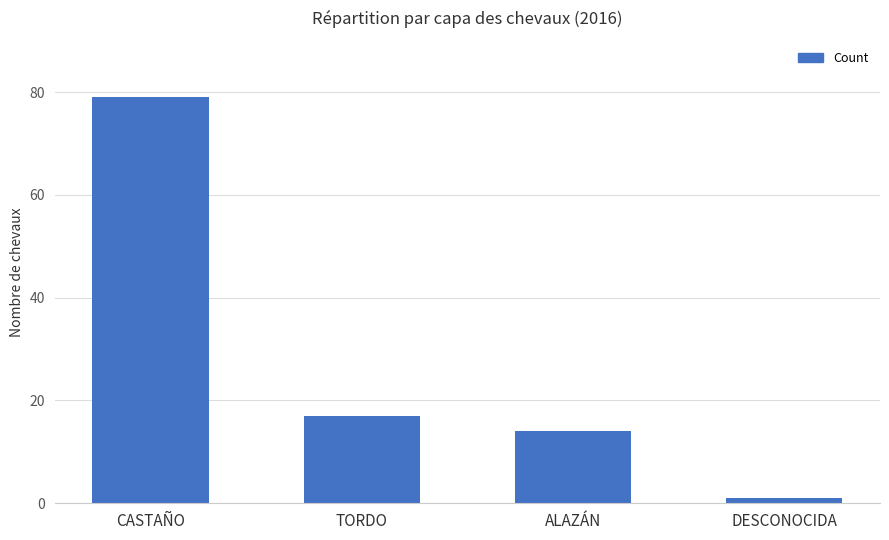

What position from the right is TORDO?

3